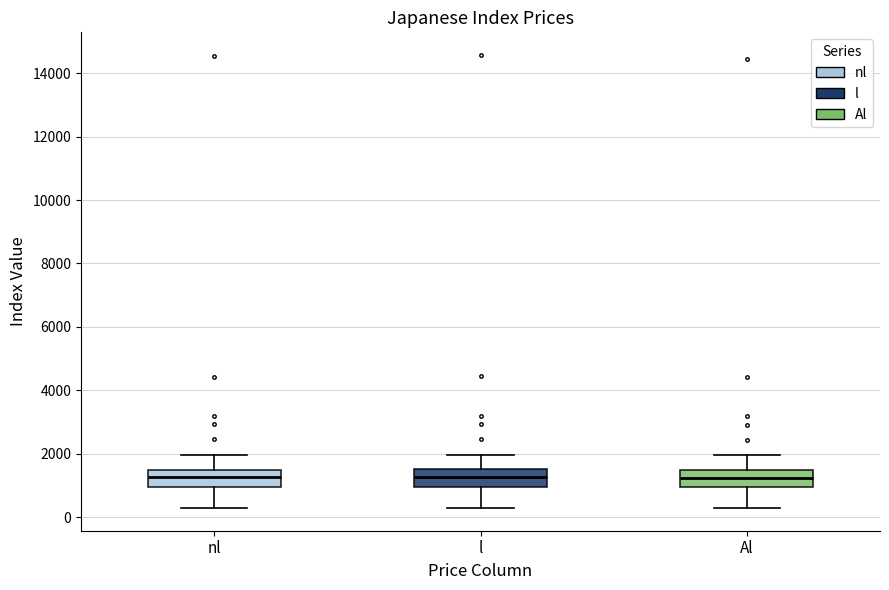

Reading left to right, transcribe this box plot: for each box, give where its median line is, the range the box spans, and where its two whiskers end, as read against the y-axis. The values are not printed on the chart, so give them approximately, as read against the axis.

nl: median 1200, box 1000 to 1400, whiskers 200 to 2000
l: median 1200, box 1000 to 1600, whiskers 200 to 2000
Al: median 1200, box 1000 to 1400, whiskers 200 to 2000